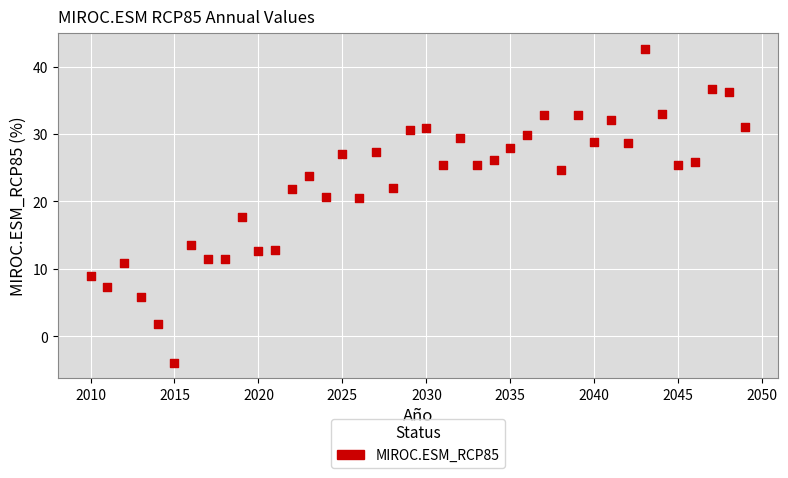

What is the range of Y values (max minus min)?

46.5